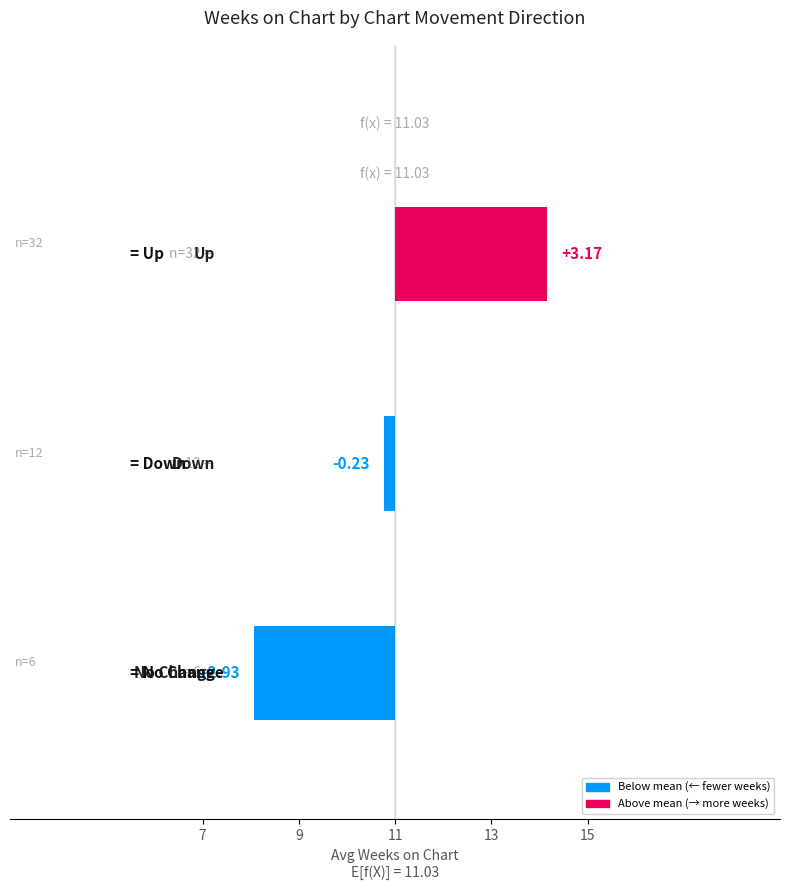

Does the chart contain stacked bars?

No